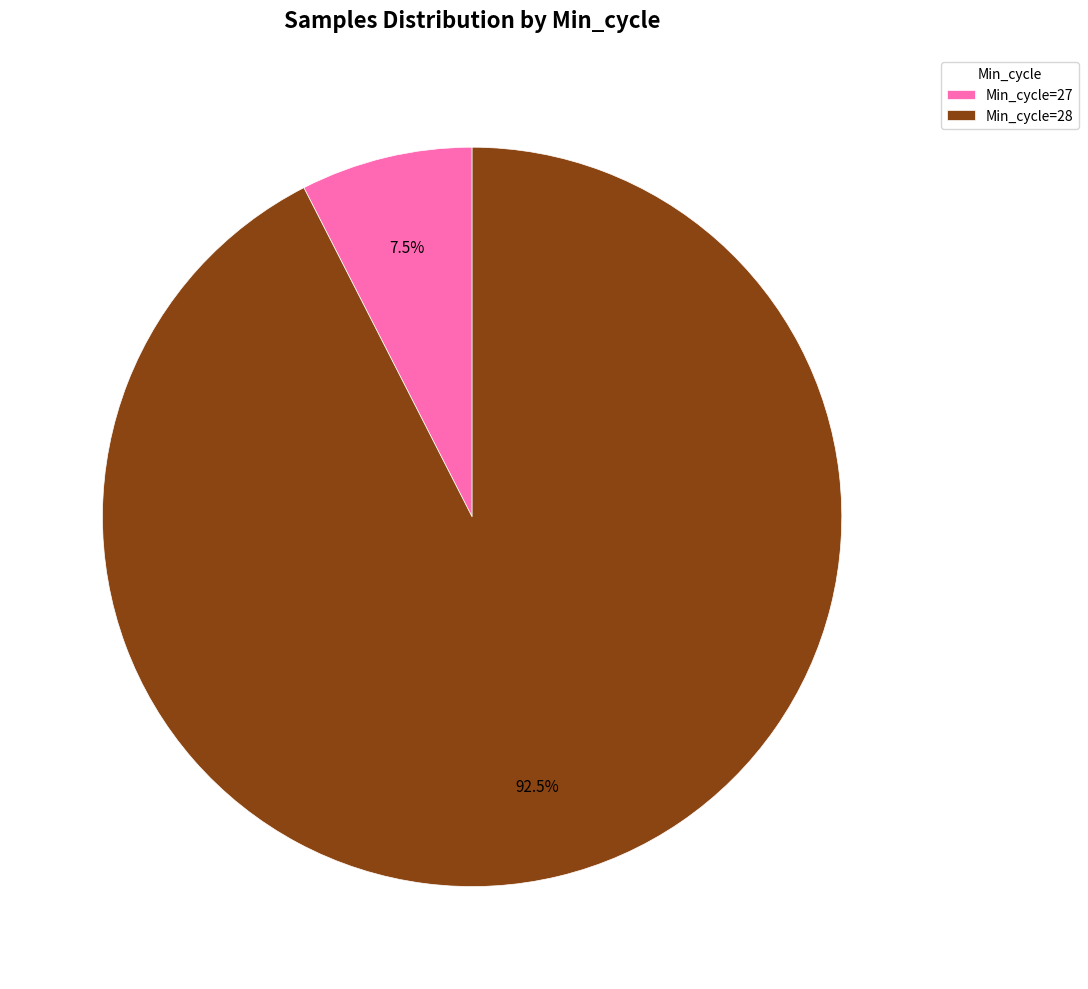

Combined, what portion of the pie is Min_cycle=27 and Min_cycle=28?

100.0%